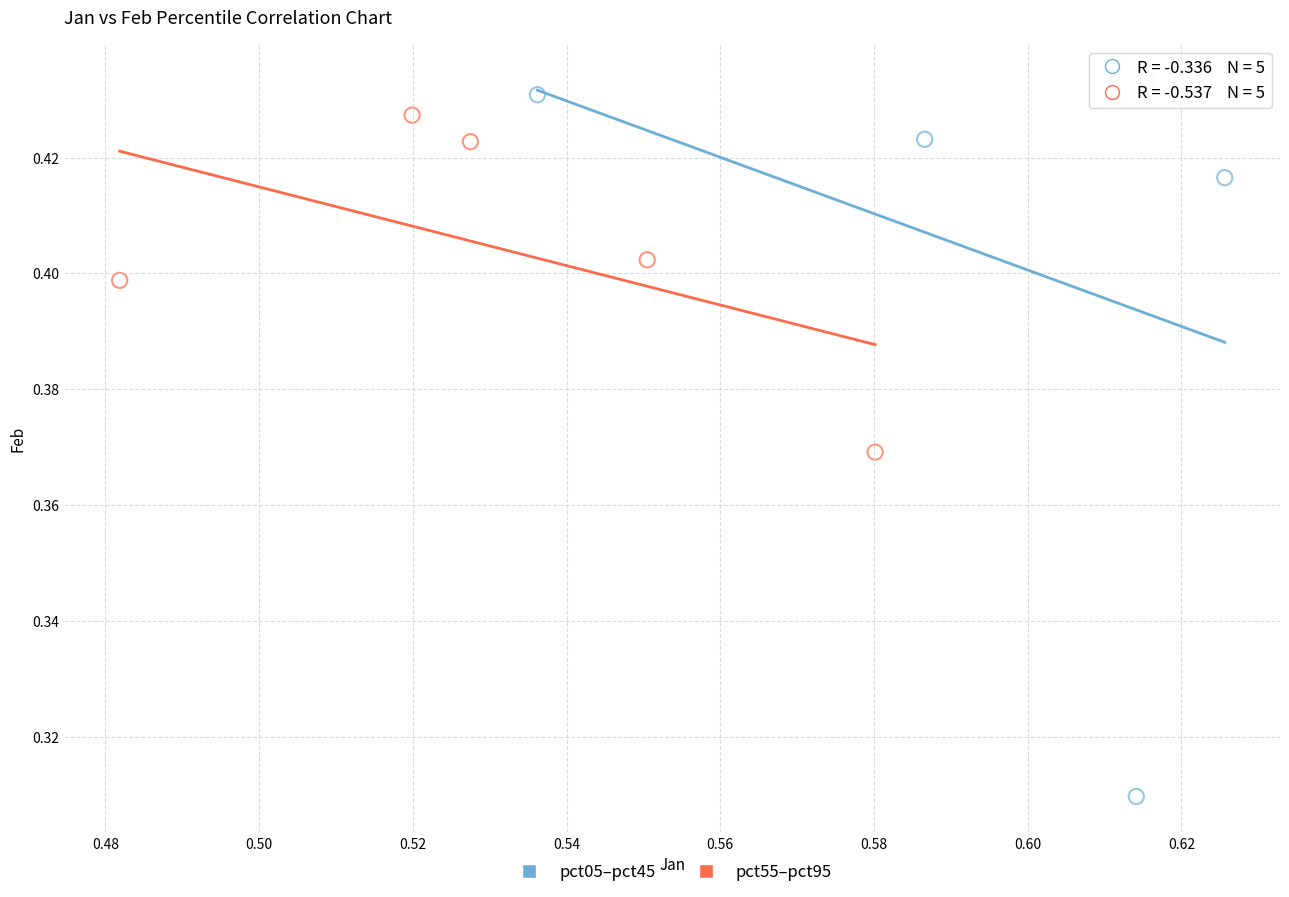

Which series contains the lowest Y value?

pct05–pct45